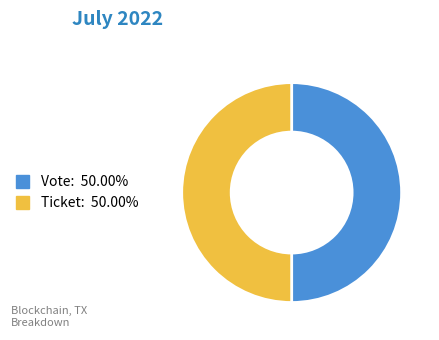

The Ticket slice represents 13% of the pie. True or false?

False